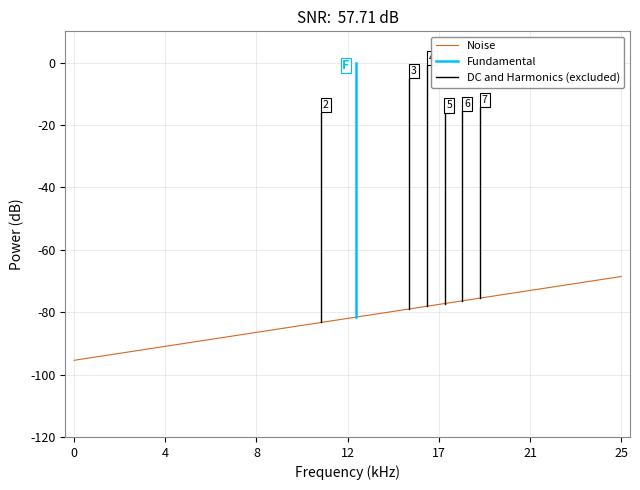

What is the minimum value shown in the chart?

-95.4